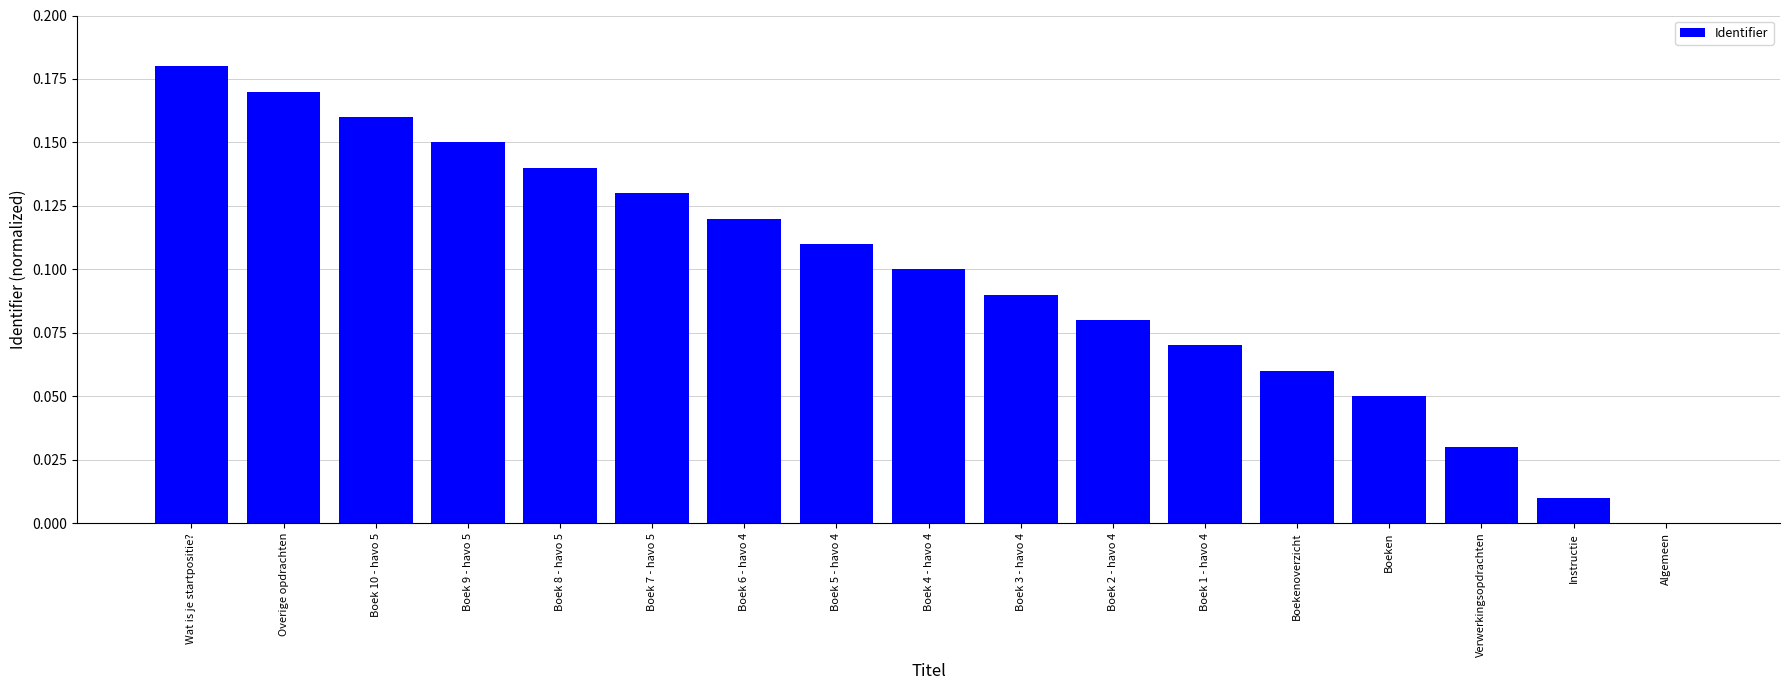

Which has a higher value, Boek 1 - havo 4 or Boek 3 - havo 4?

Boek 3 - havo 4